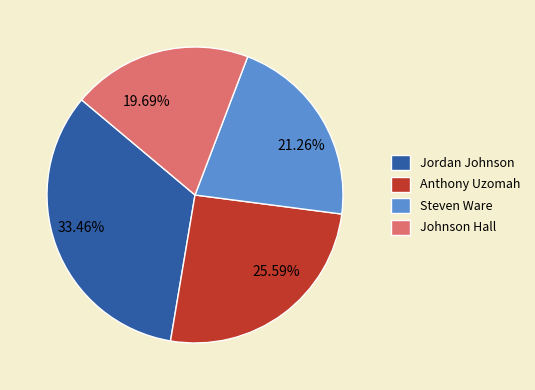

Is Johnson the majority of the pie?

No